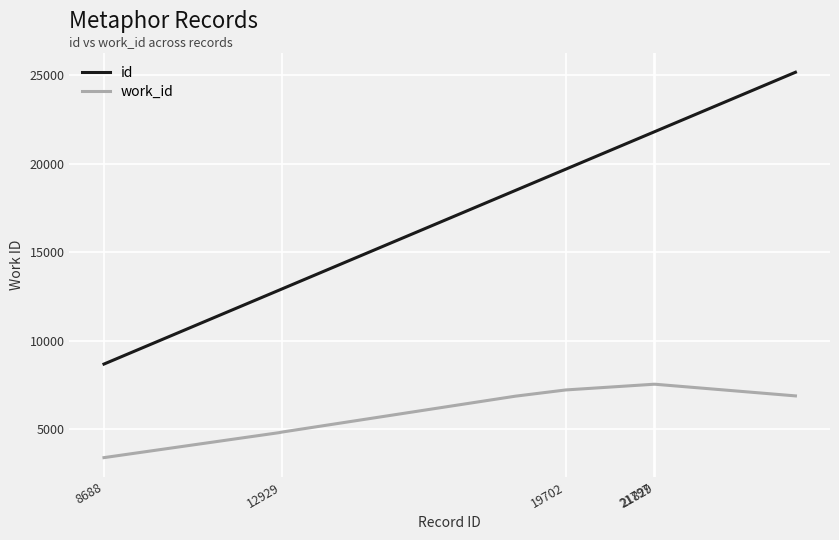

Which series has the largest total across all categories?

id